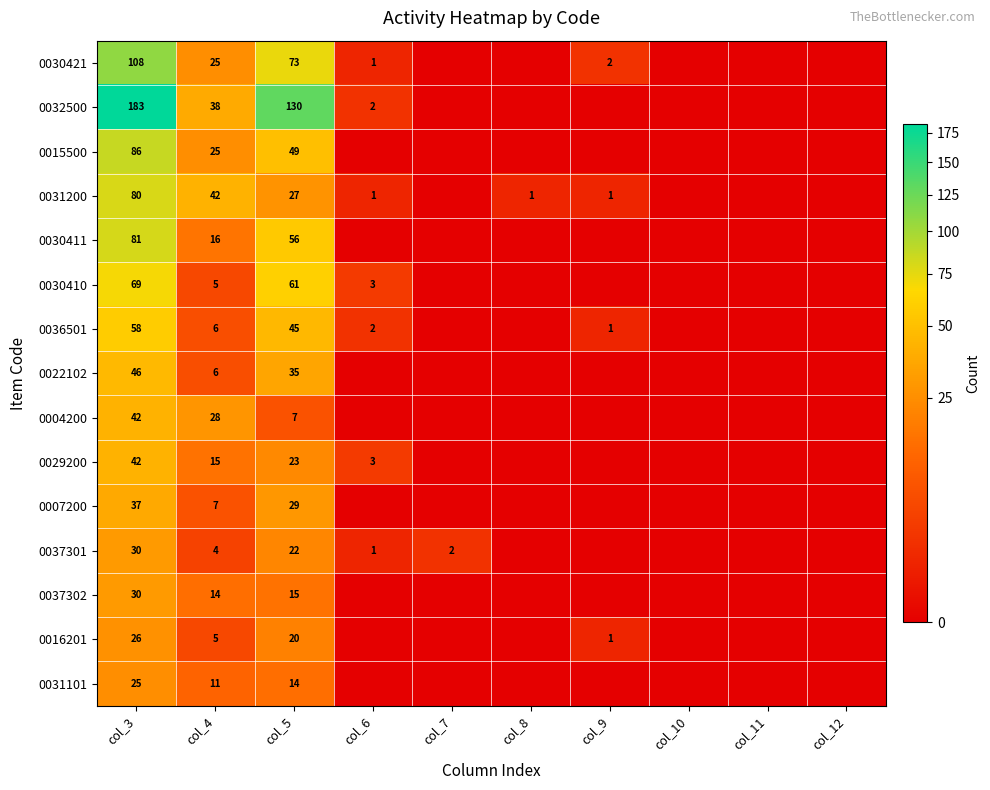

Is it true that 0031200 equals 80 at col_3?

True